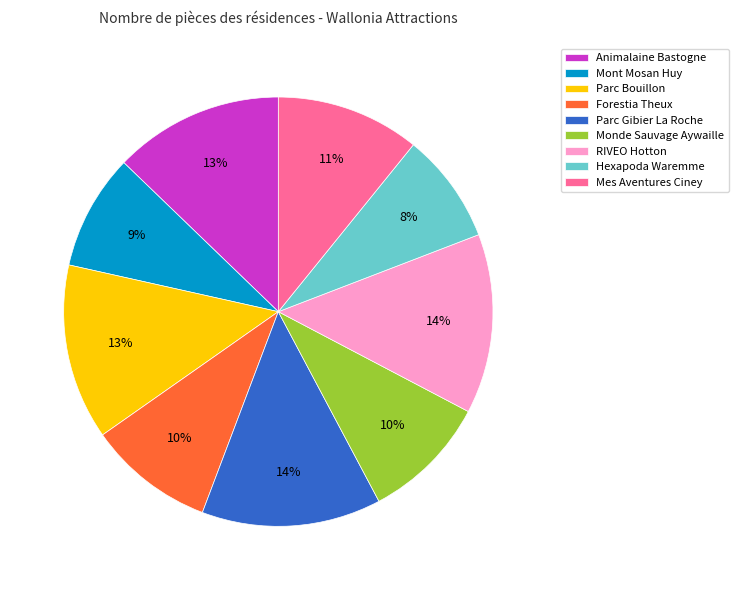

Do Monde Sauvage Aywaille and Mont Mosan Huy together represent more than half of the pie?

No